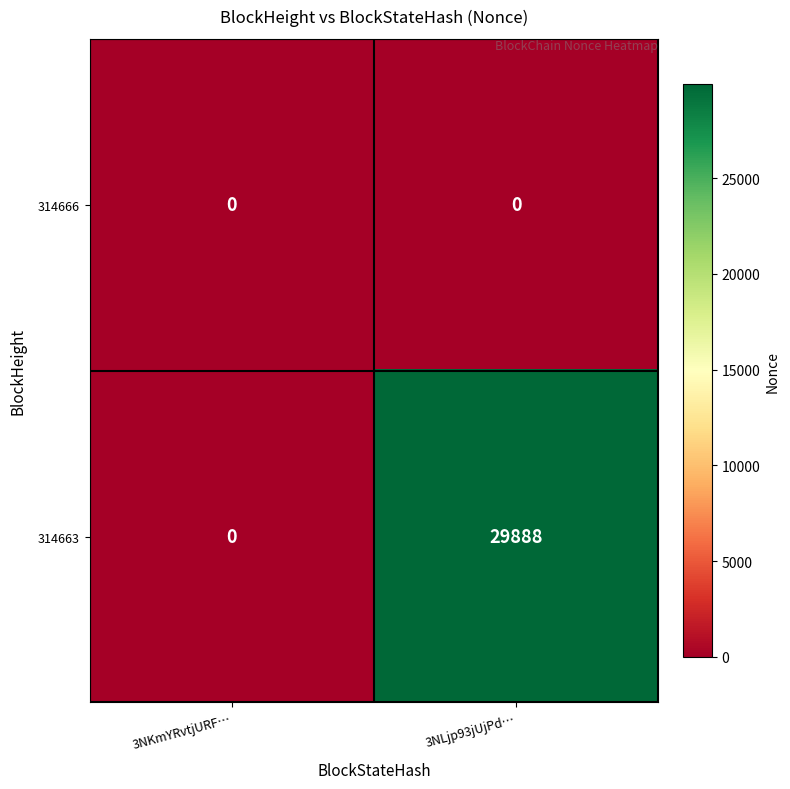

Which series has the largest total across all categories?

314663